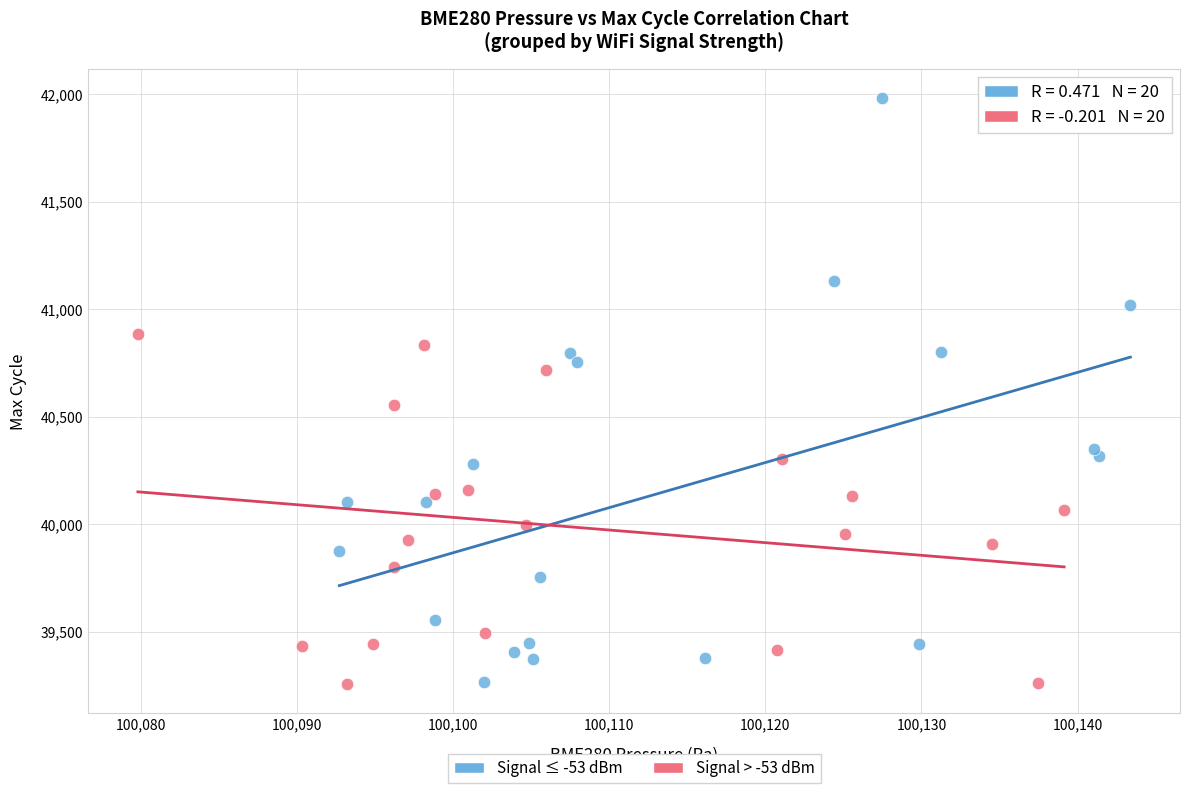

Which series reaches the maximum Y coordinate?

Signal ≤ -53 dBm